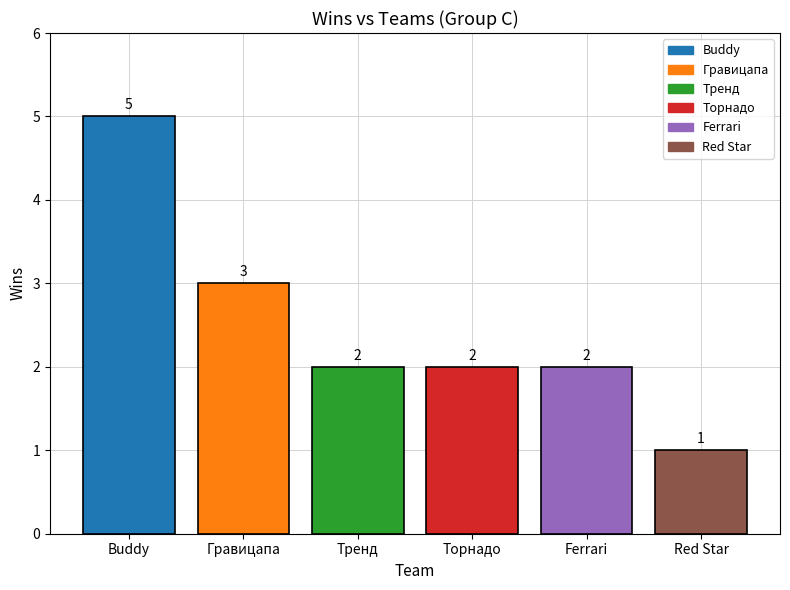

What is the label of the 5th bar from the left?

Ferrari